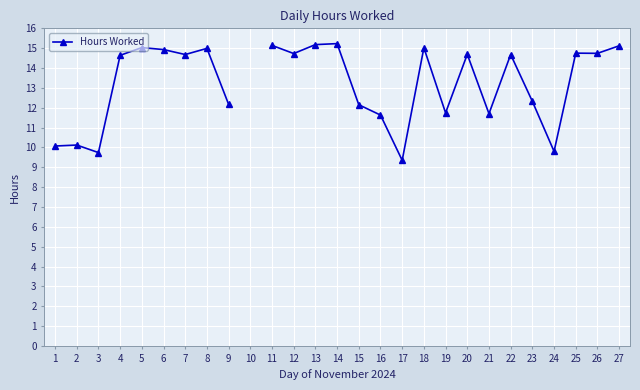

What is the difference between the maximum and minimum values?

5.9